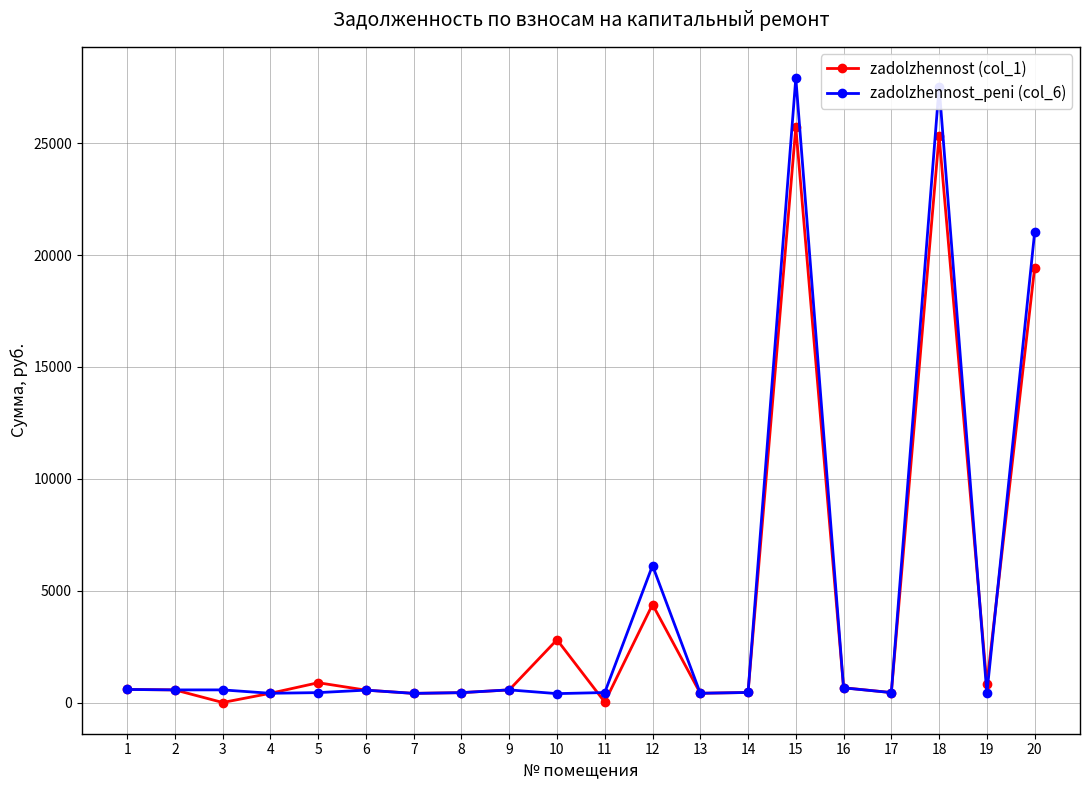

Which series has the widest spread of values?

zadolzhennost_peni (col_6)